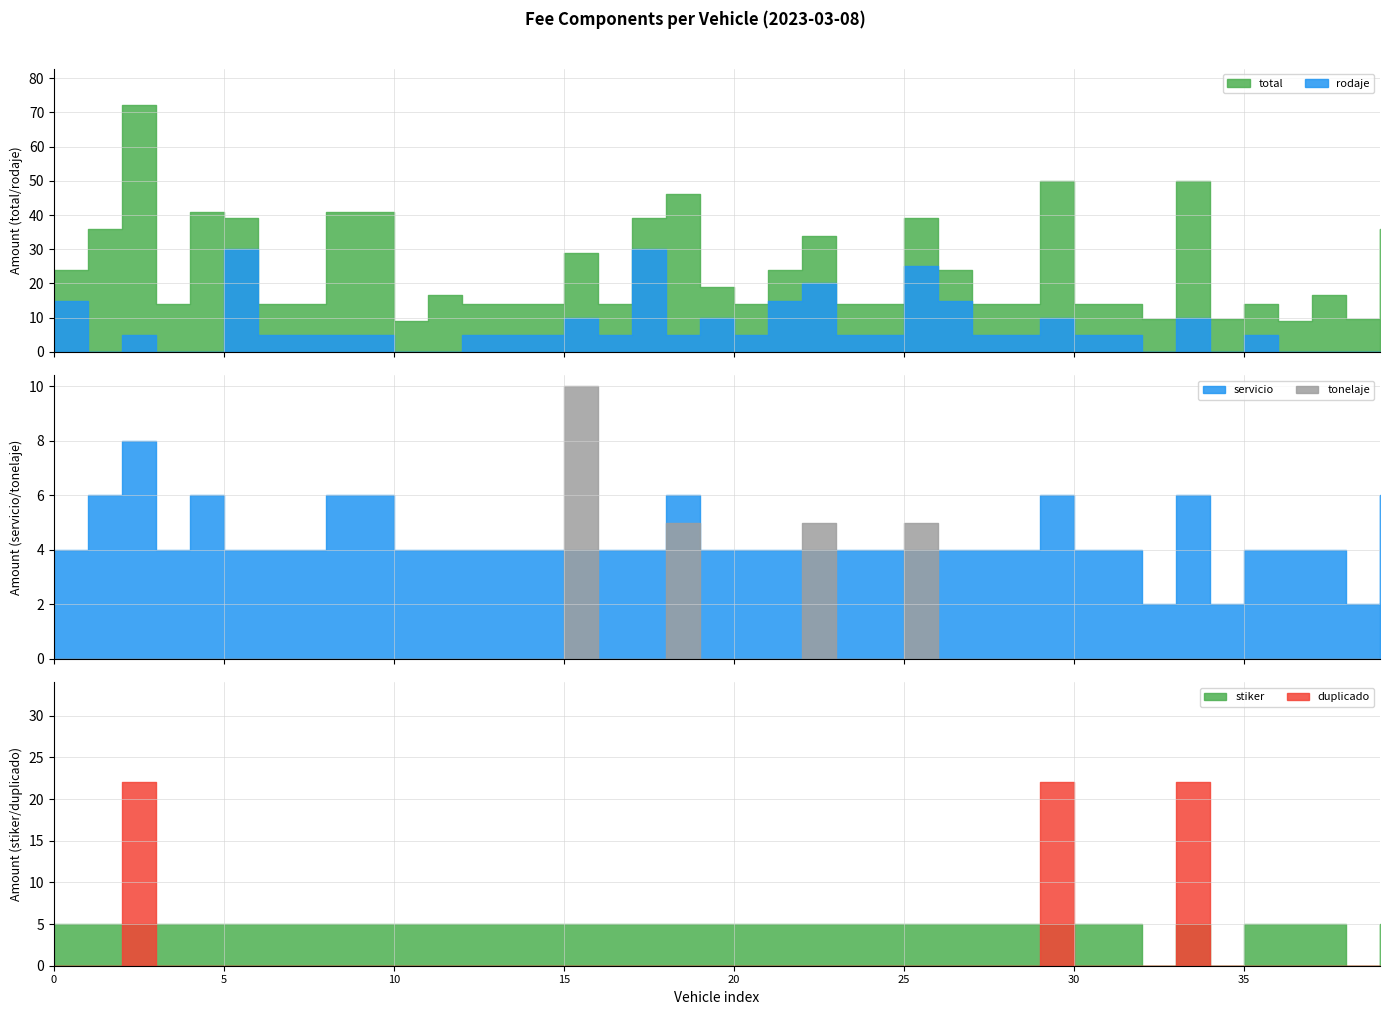

How many data points in rodaje are less than 5?

11